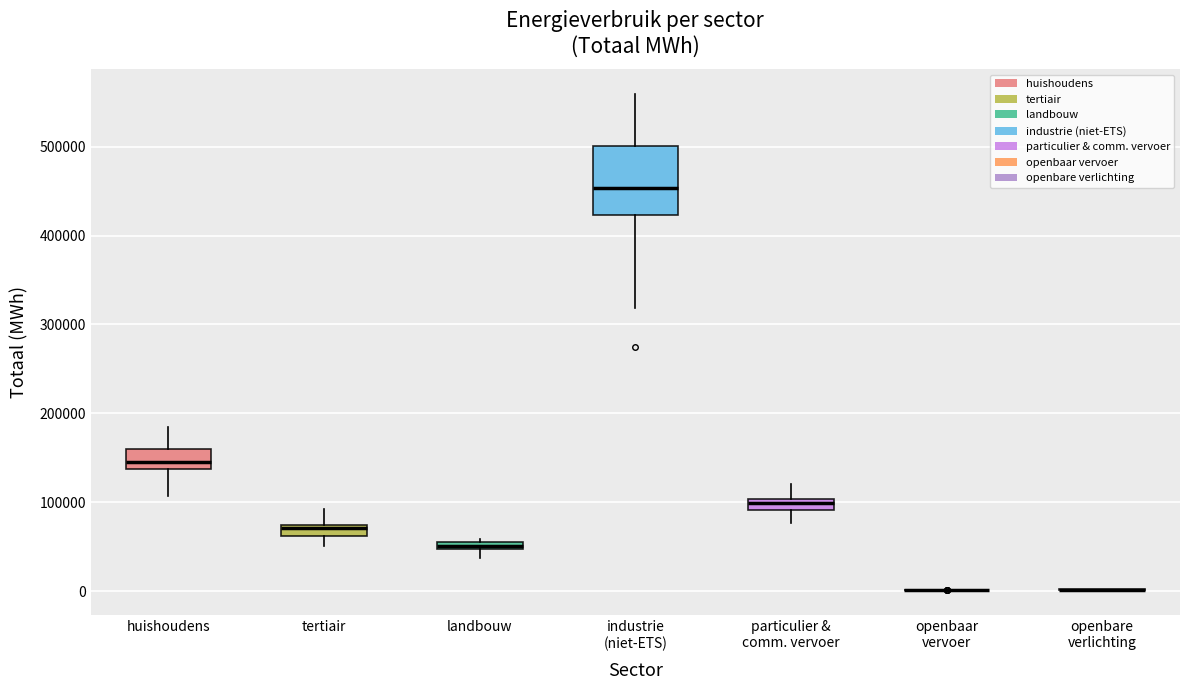

Where does the upper whisker of the box for tertiair end on the y-axis? The values are not printed on the chart, so give them approximately, as read against the axis.

90000